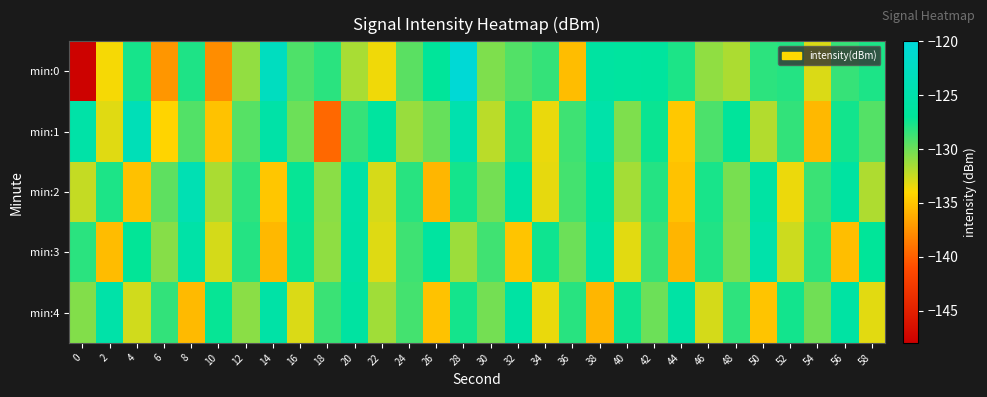

Between 26 and 46, which series saw the biggest shift?

min:2